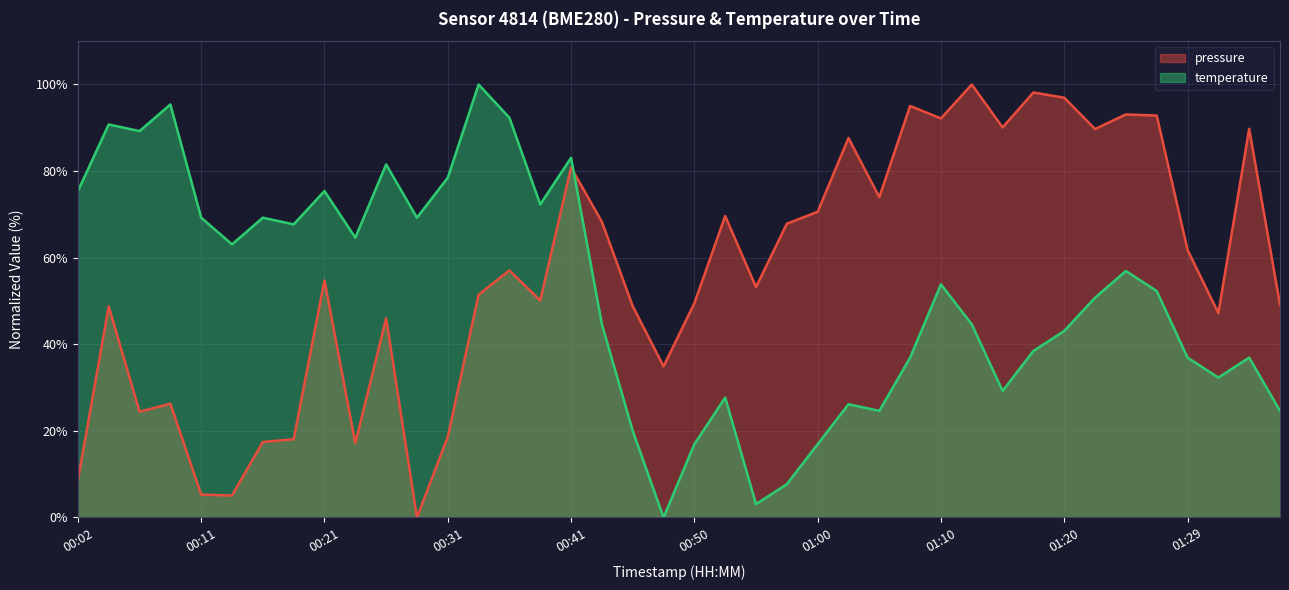

At how many categories does at least one series exceed 73?

22